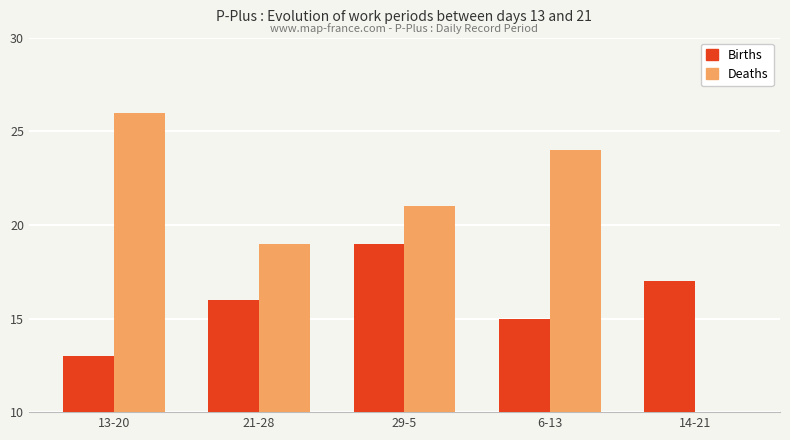

What is the value of the Births bar at the 5th from the left?

17